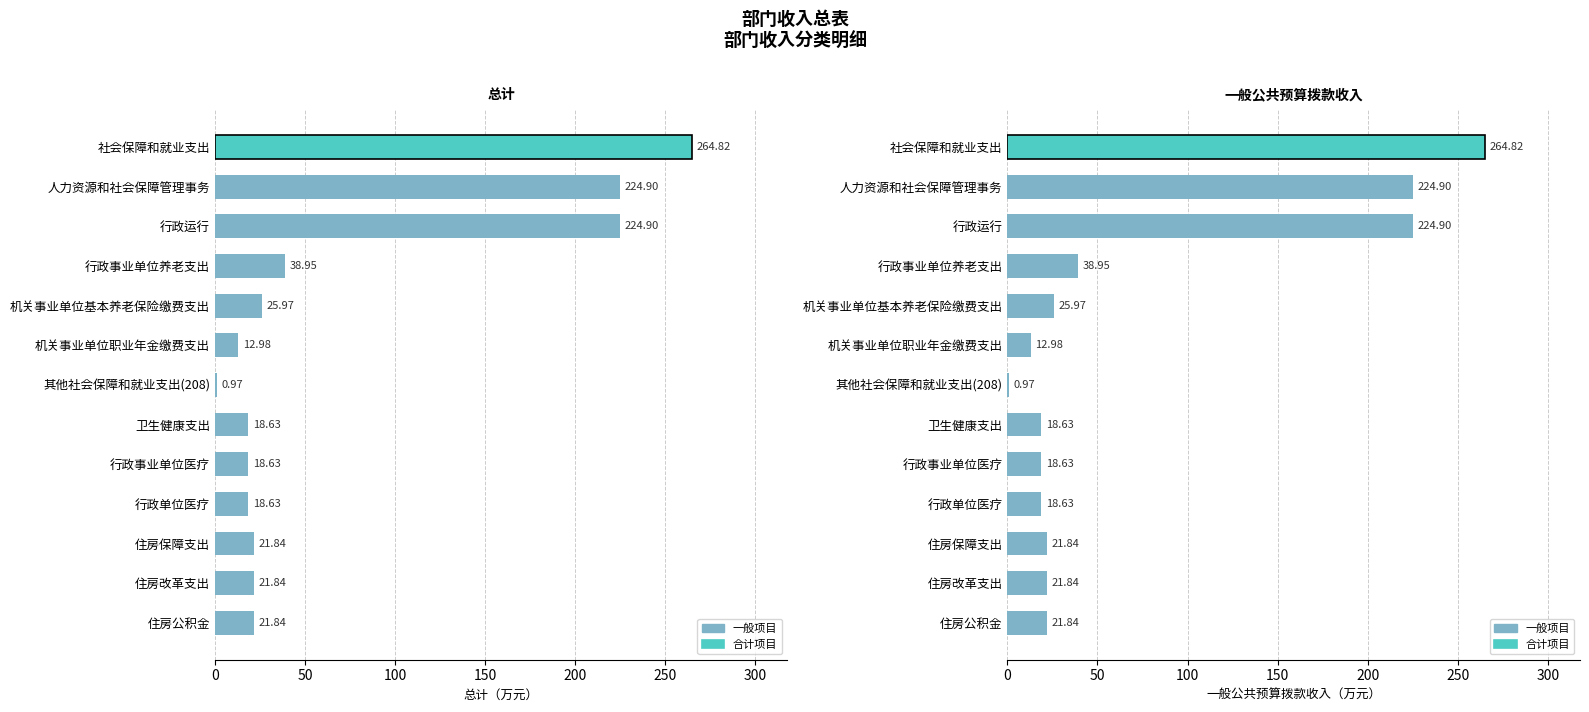

Reading left to right, transcribe all the data shown in this chart.

总计: 264.8	224.9	224.9	39.0	26.0	13.0	1.0	18.6	18.6	18.6	21.8	21.8	21.8
一般公共预算拨款收入: 264.8	224.9	224.9	39.0	26.0	13.0	1.0	18.6	18.6	18.6	21.8	21.8	21.8